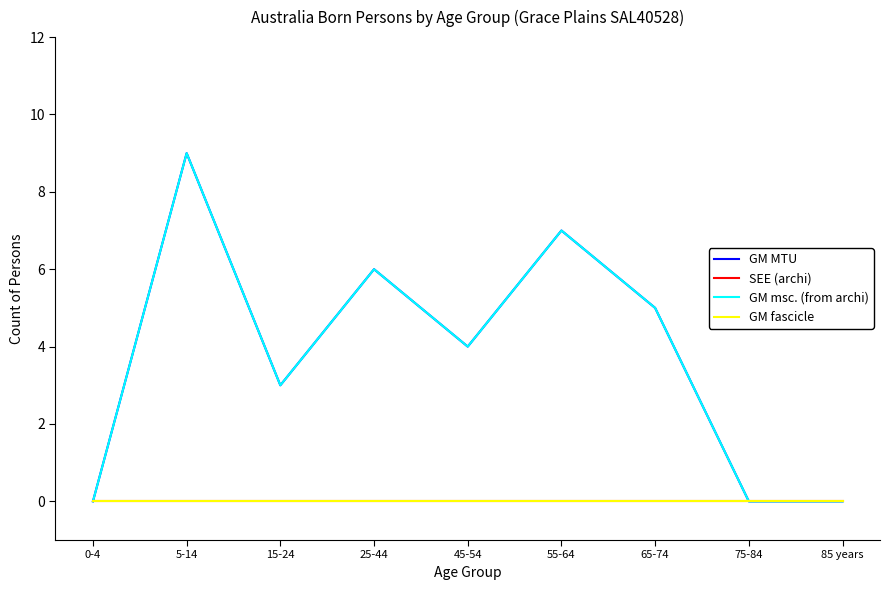

Is this an area chart (filled region under the line)?

No